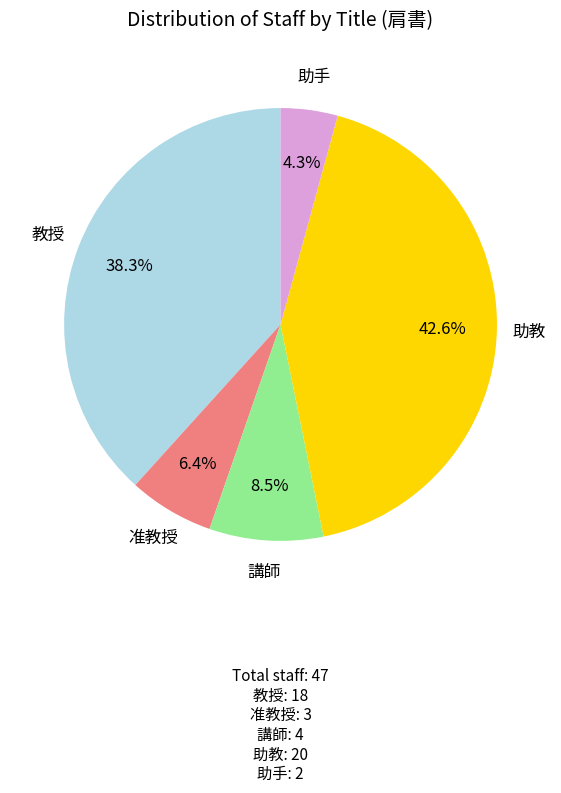

How much of the chart is everything except 教授?

61.7%